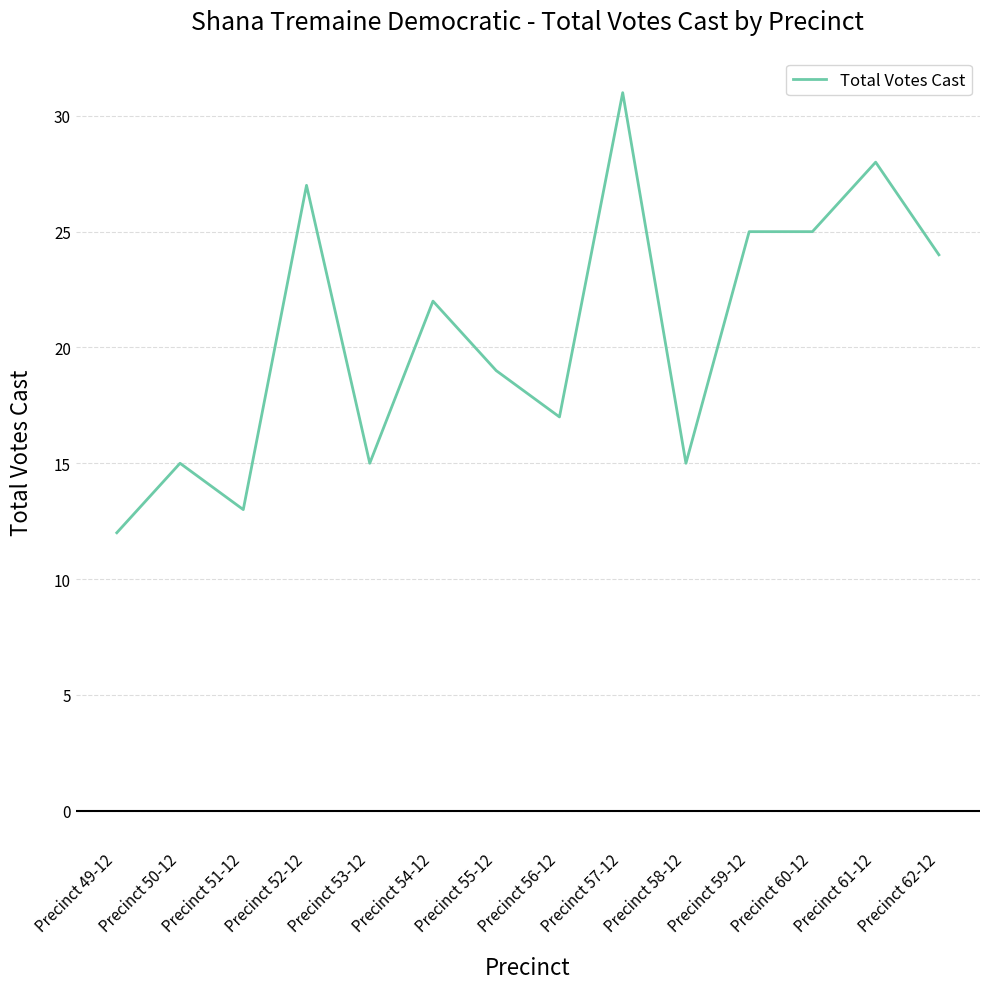

What is the average value?

21